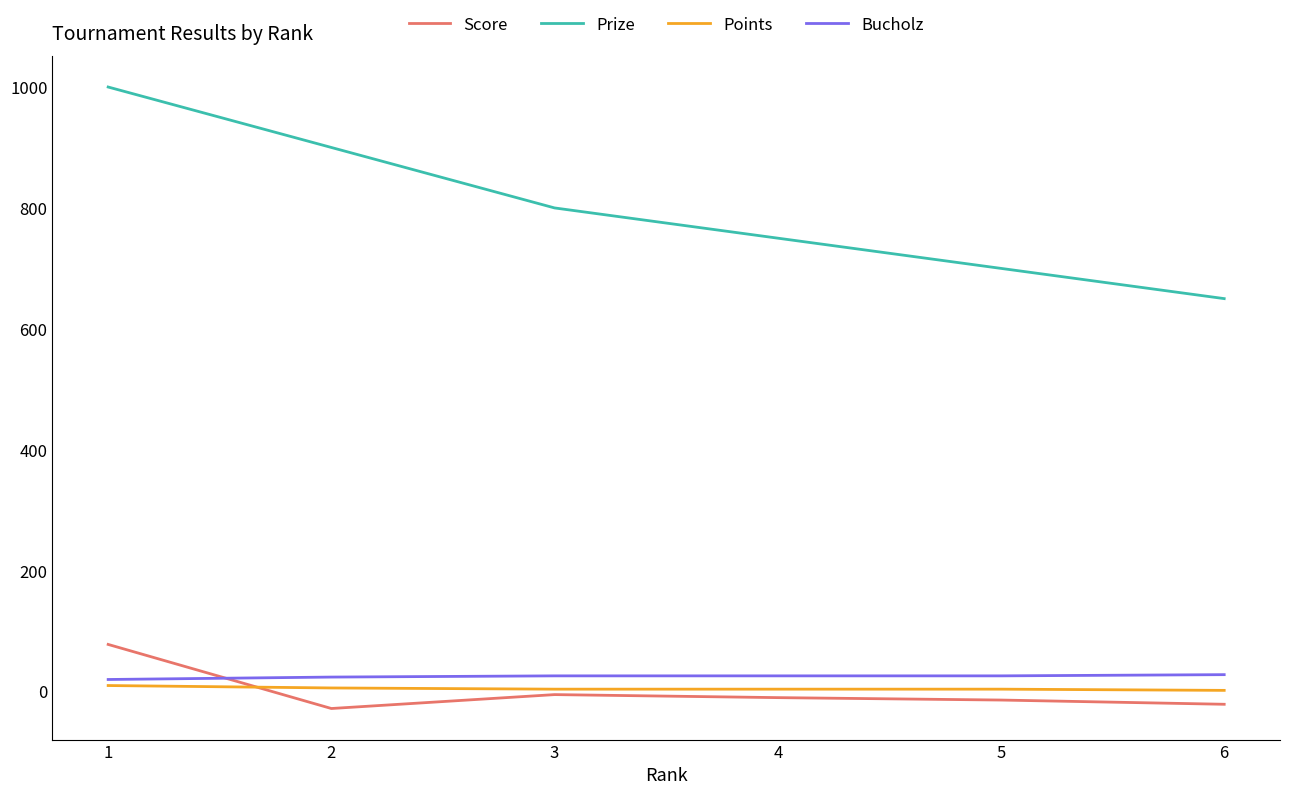

Which series has the widest spread of values?

Prize